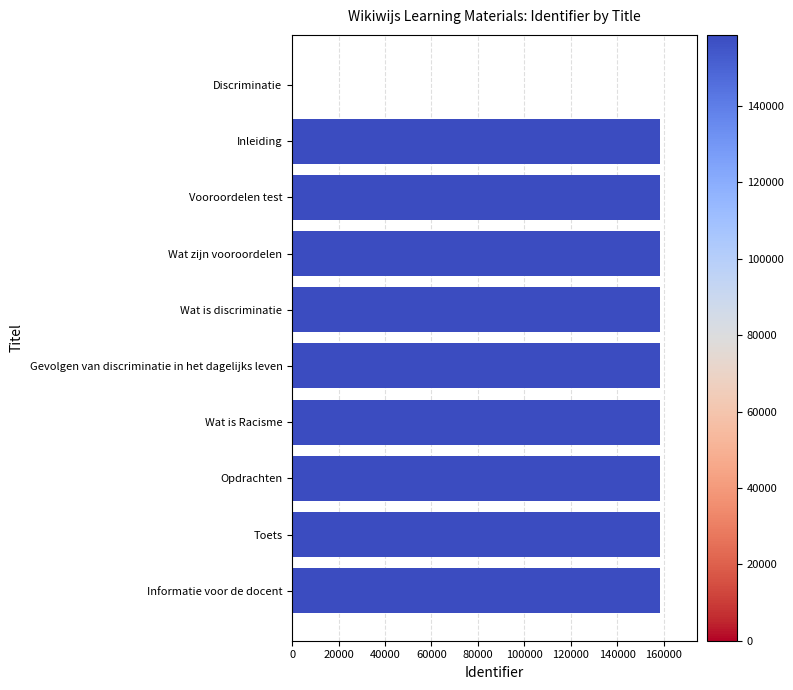

True or false: the data shows 158547 at Wat zijn vooroordelen.

True